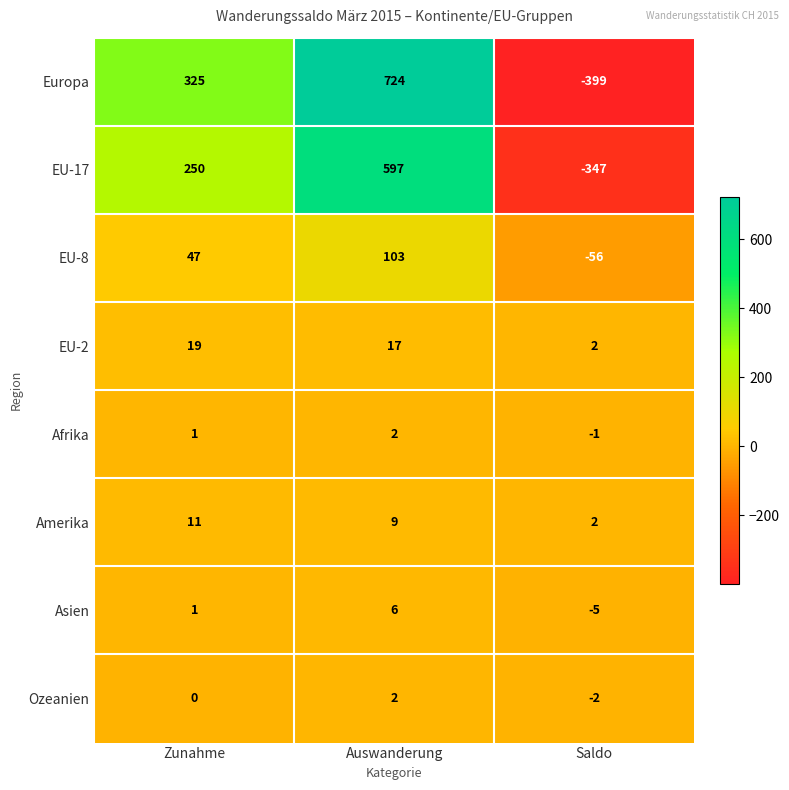

The value of EU-2 at Zunahme is 19. True or false?

True